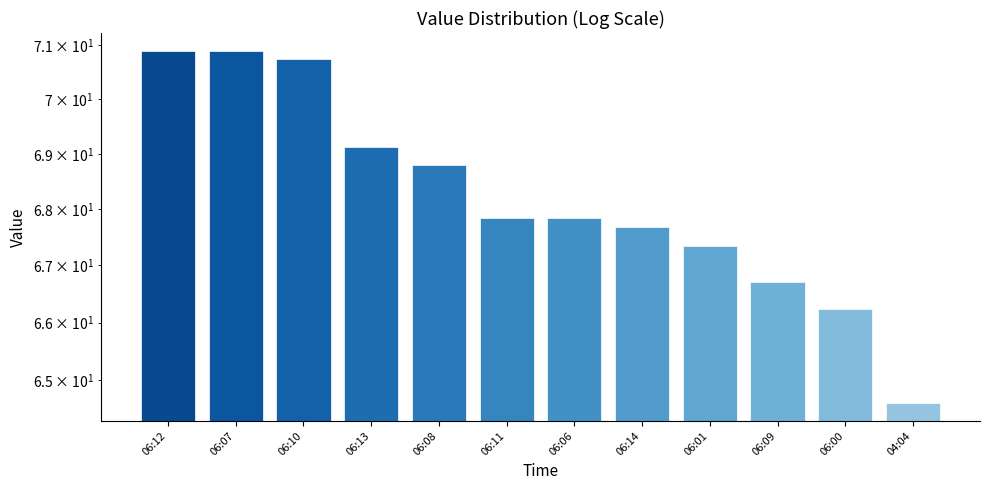

What is the label of the 6th bar from the right?

06:06